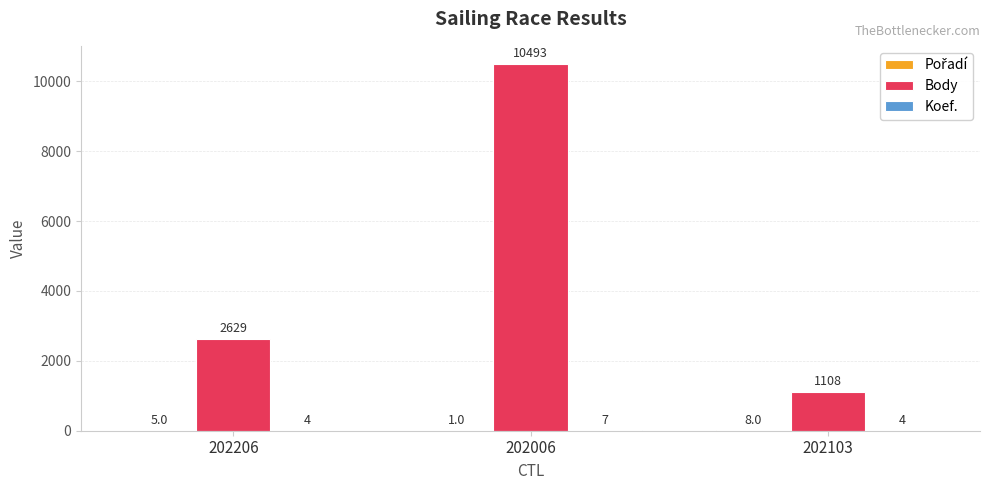

Which category has the highest value across all series?

202006